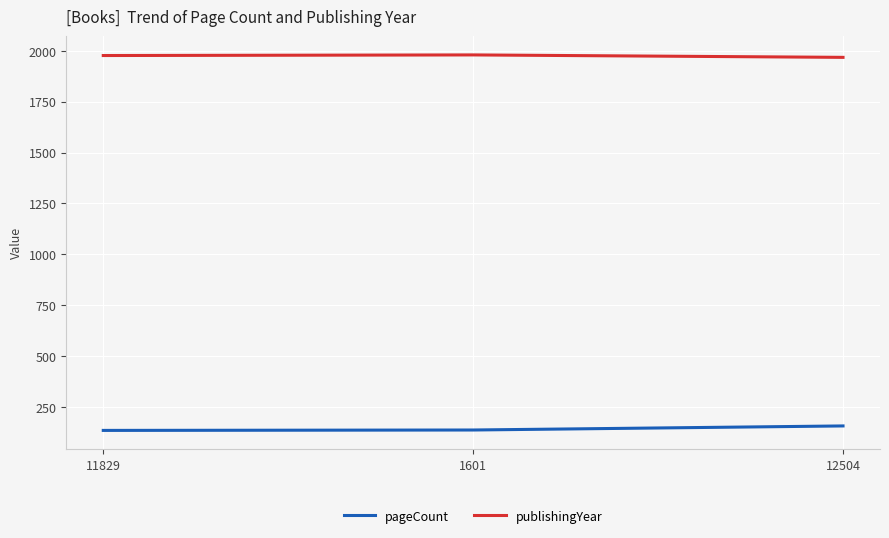

Rank the series by their average value, from lowest to highest.

pageCount, publishingYear